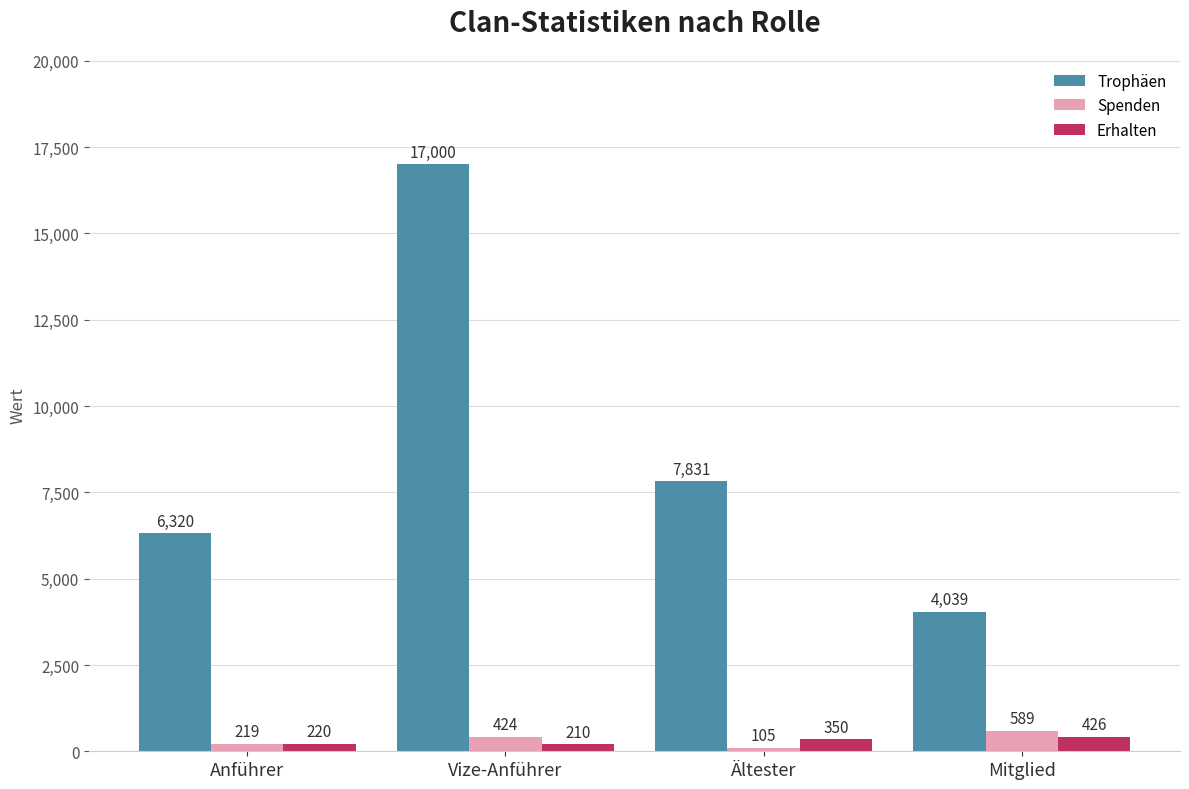

What position from the right is Mitglied?

1